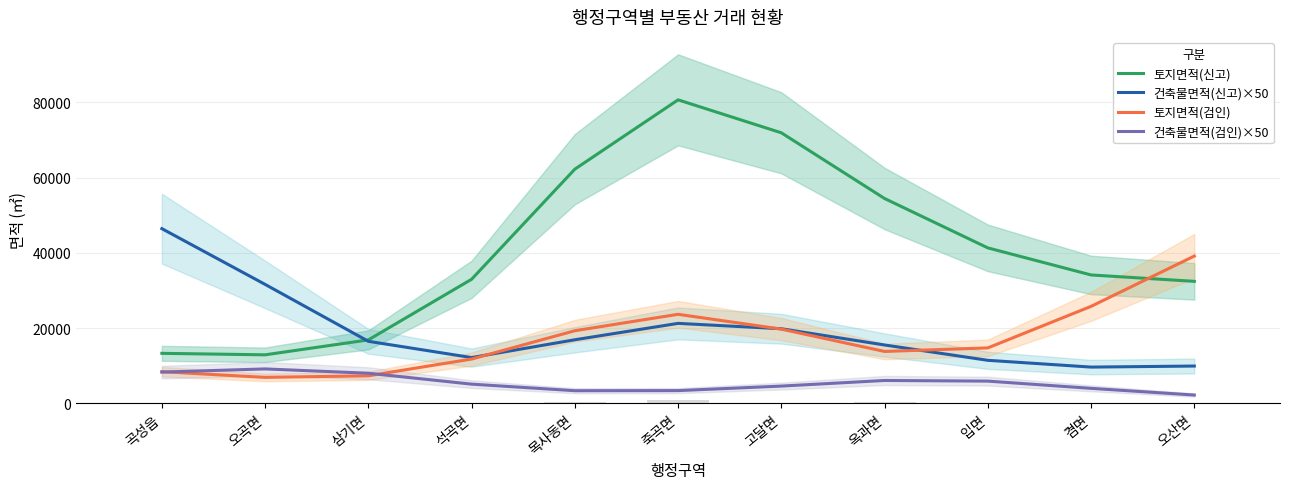

Count the number of data series in this chart.

4